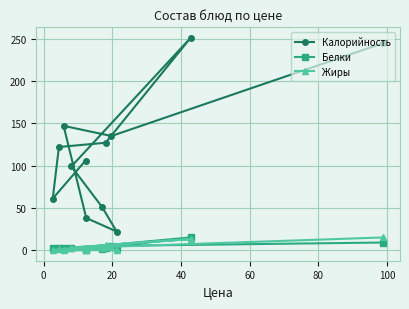

What is the maximum value shown in the chart?

251